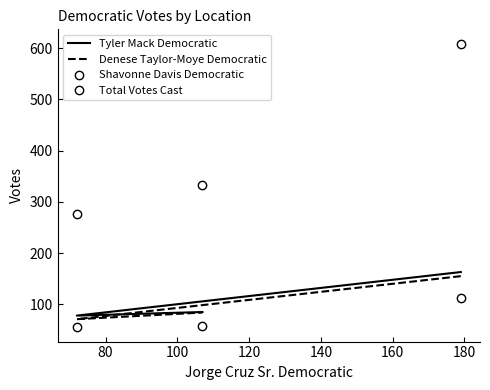

How many data points does each series have?

3